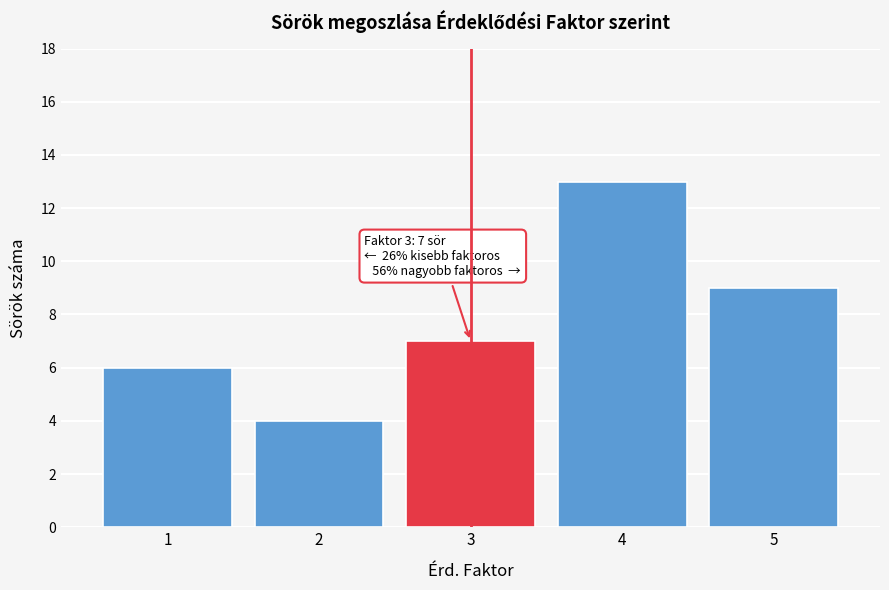

Which range on the x-axis has the tallest bar?

3.5 to 4.5